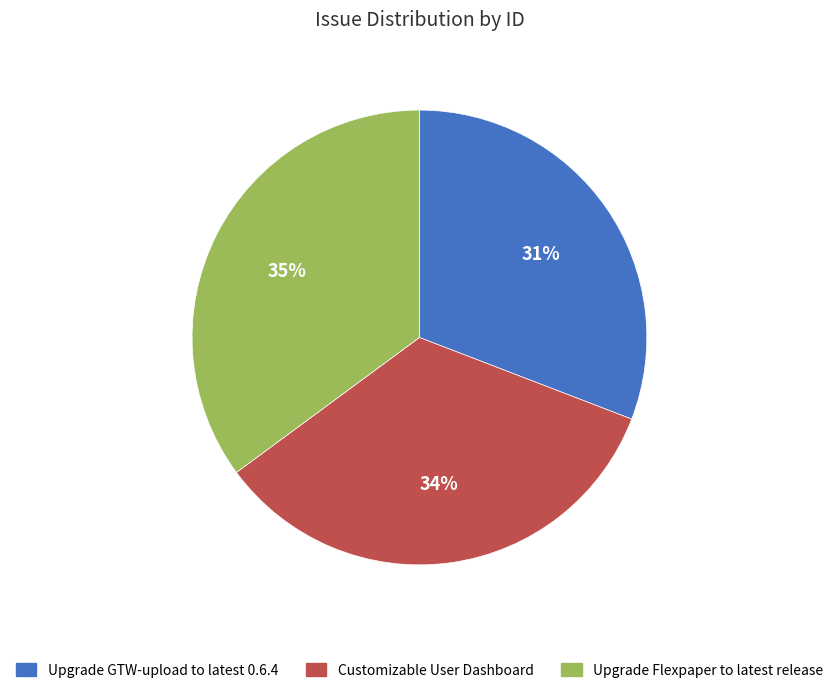

How many slices are in this pie chart?

3